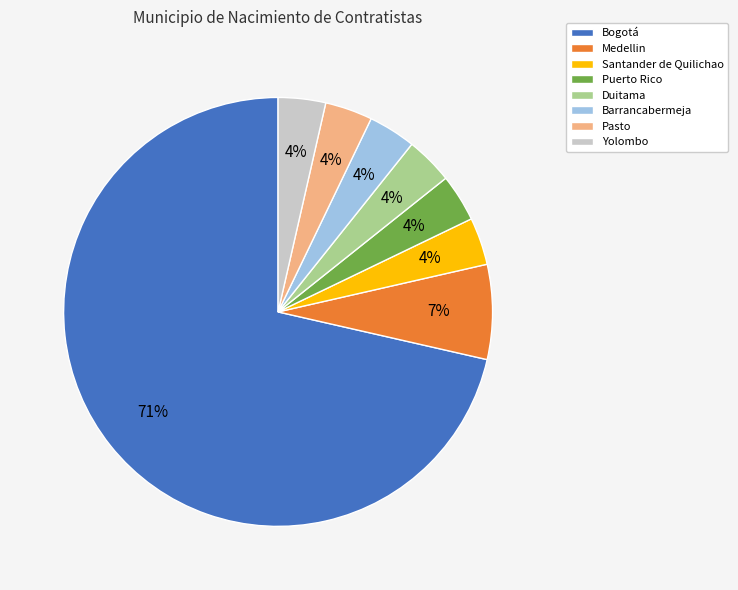

How many slices are in this pie chart?

8